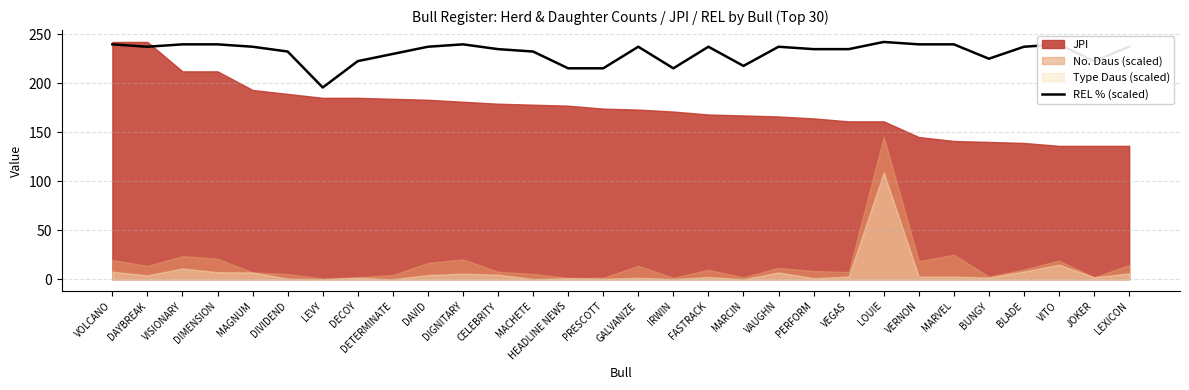

What is the difference between the maximum and second lowest values?

26.9